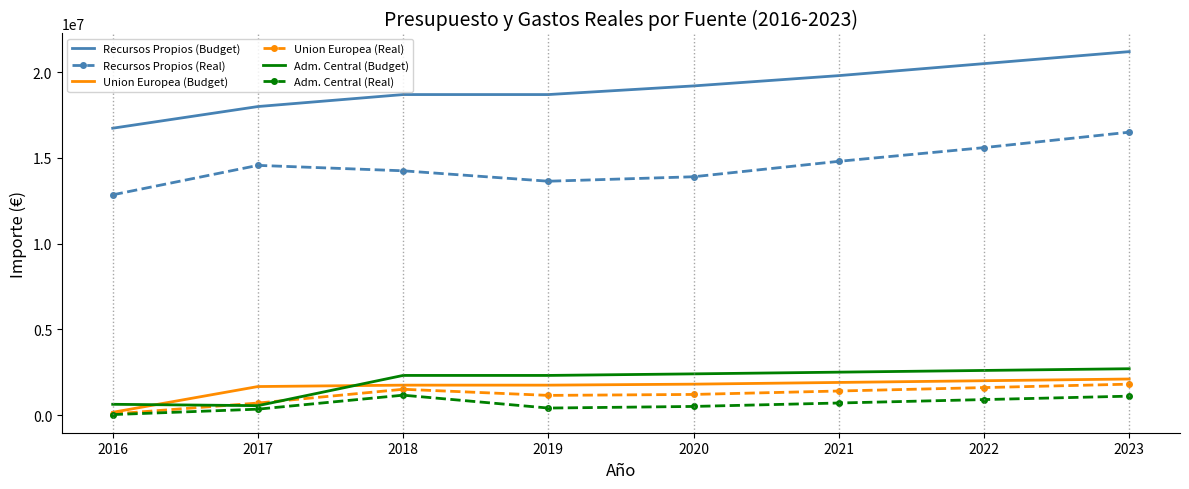

What is the lowest value of the Recursos Propios (Budget) series?

16732575.9